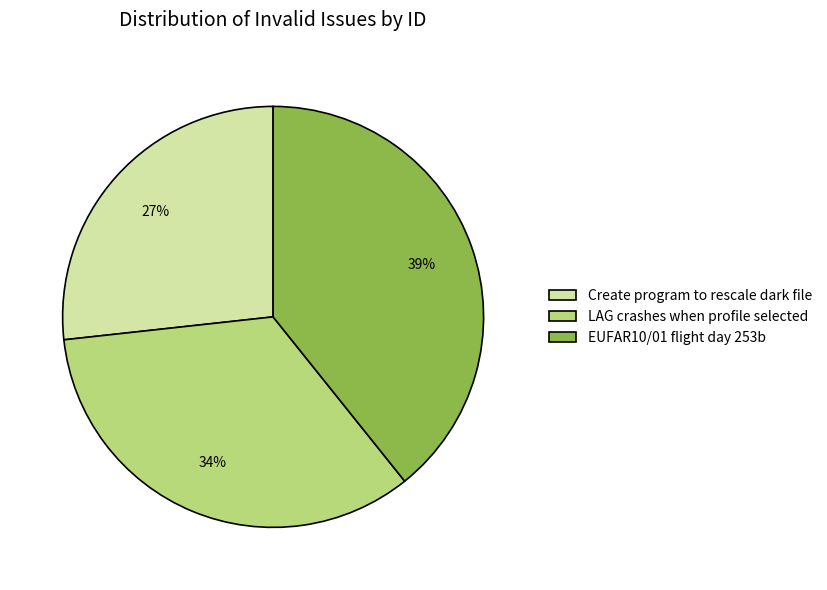

Is it true that LAG crashes when profile selected is 40% of the pie?

False